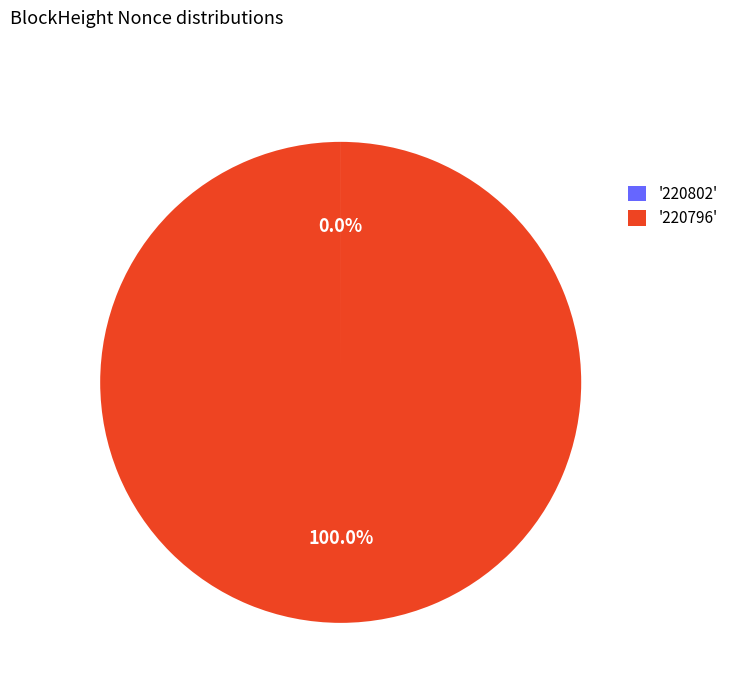

Which slice represents more than half of the pie?

'220796'